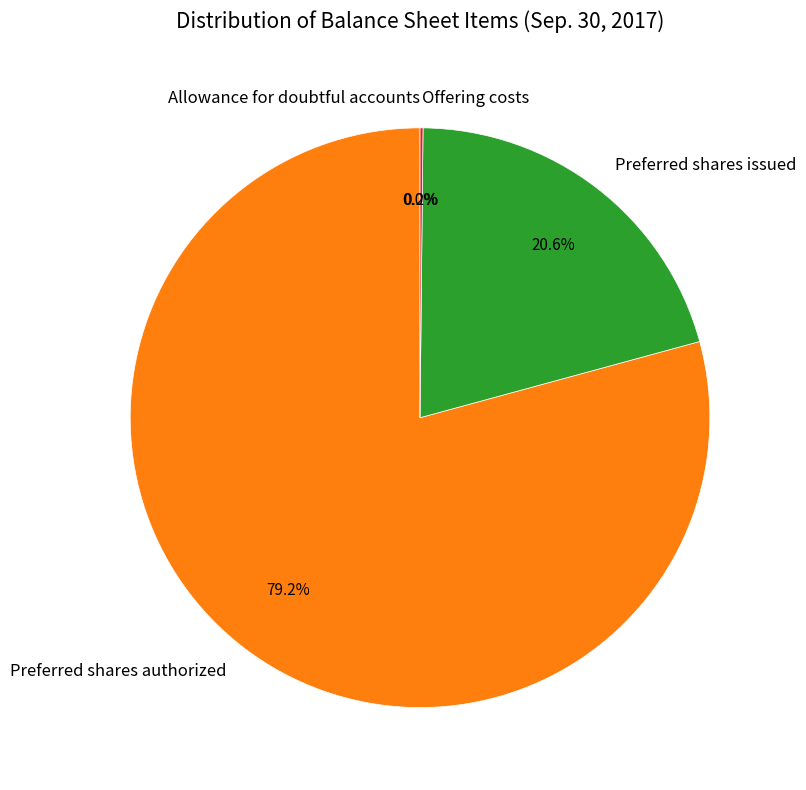

What percentage do Preferred shares authorized and Preferred shares issued together represent?

99.8%